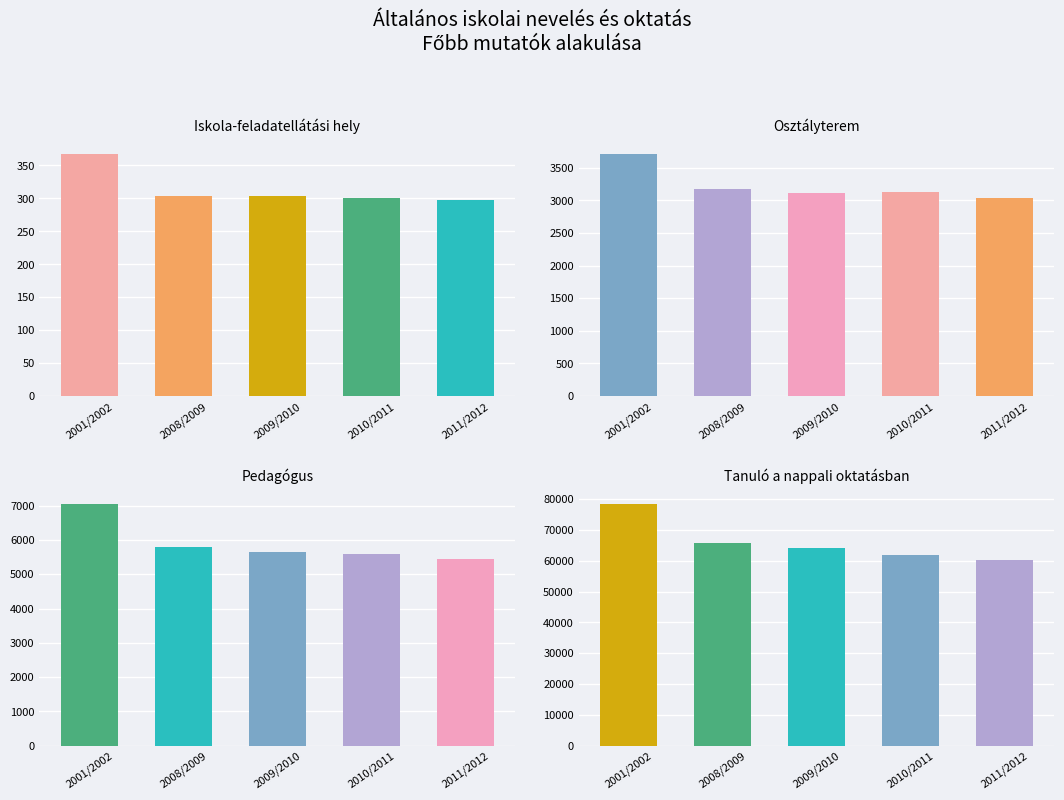

What is the difference between the maximum and minimum values in the Pedagógus series?

1608